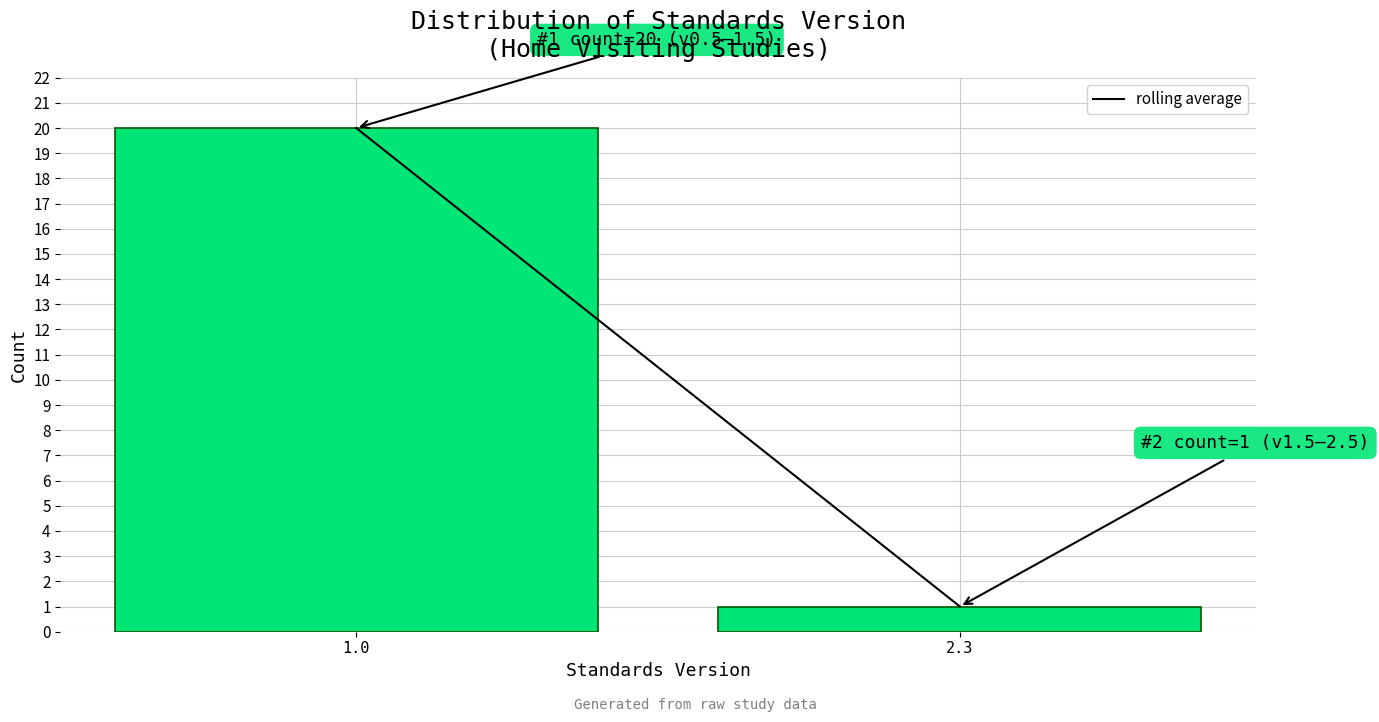

Reading left to right, transcribe all the data shown in this chart.

1.0=20	2.3=1